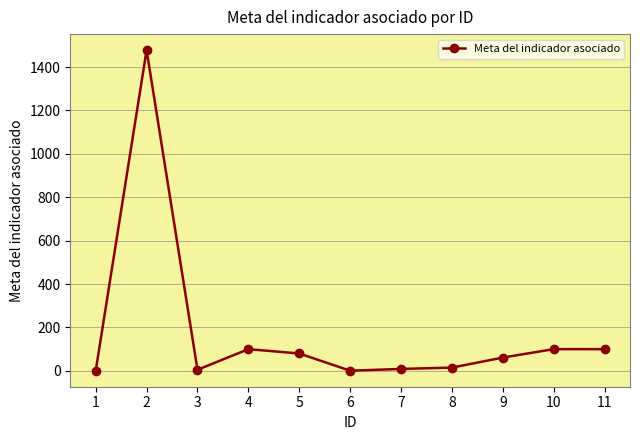

Where does the data first go above 61?

2